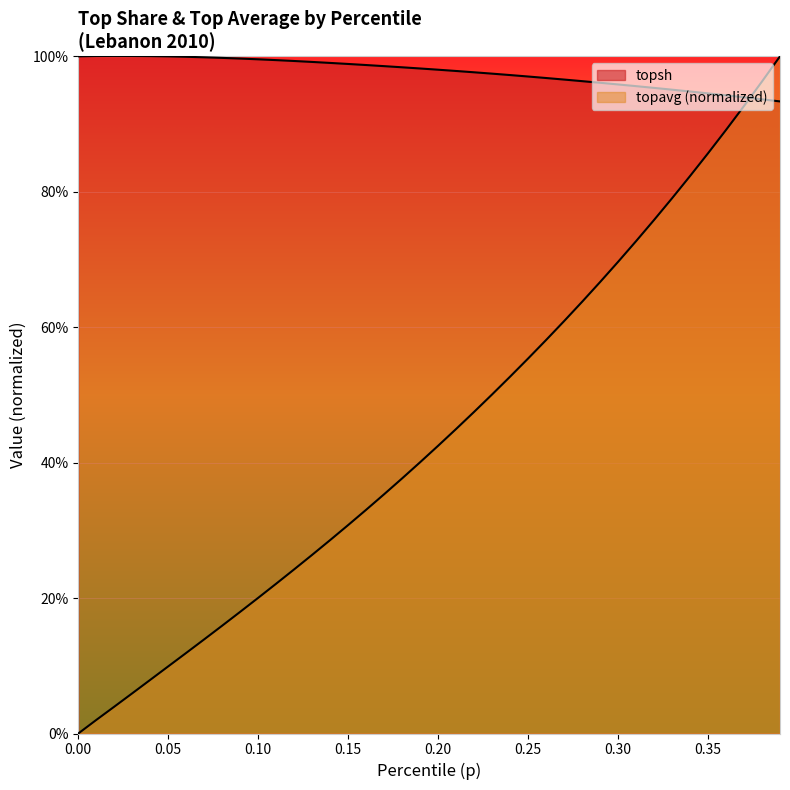

Read the topsh value at 0.05.

1.0